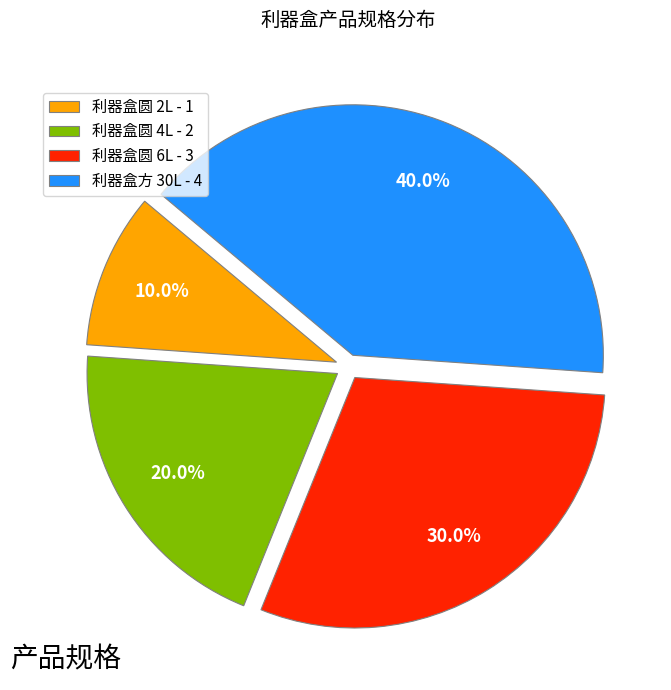

What is the largest slice in the pie chart?

利器盒方 30L